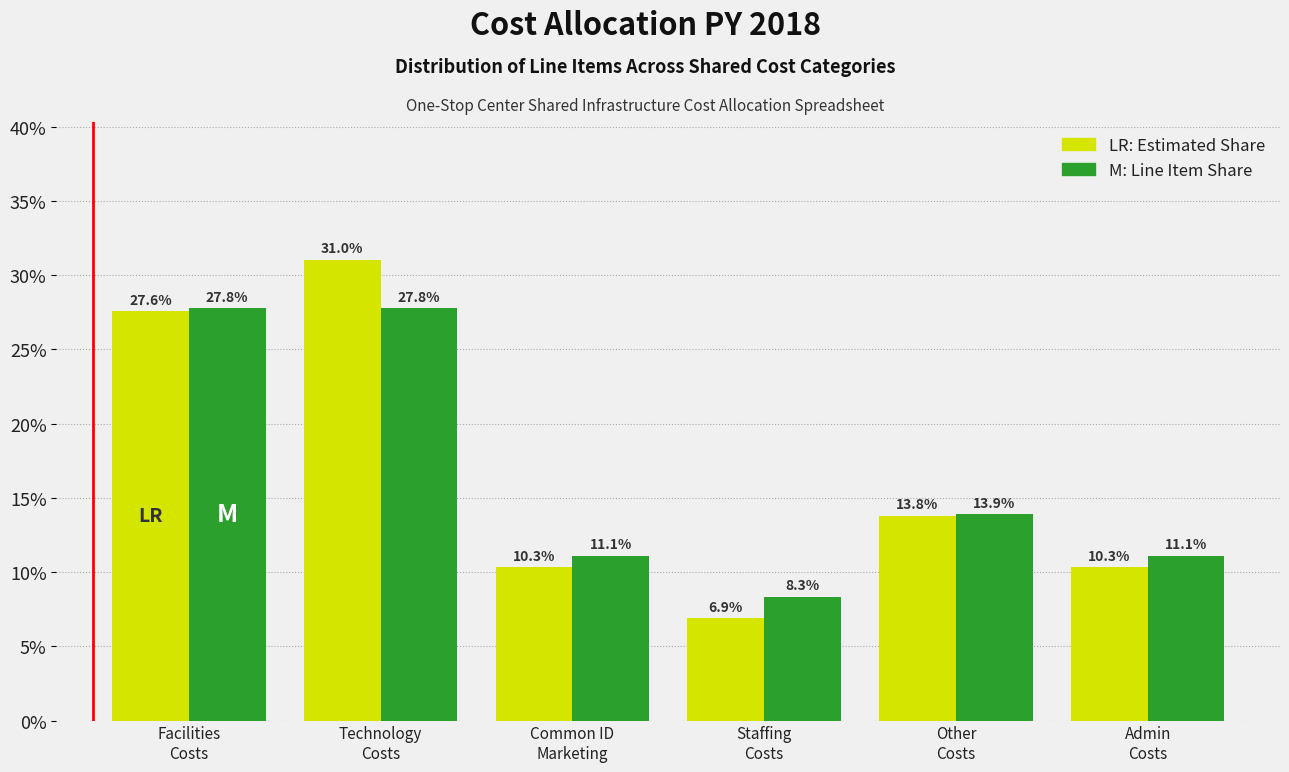

Reading left to right, extract all data points from this chart.

Estimated Share: 27.6	31.0	10.3	6.9	13.8	10.3
Line Item Share: 27.8	27.8	11.1	8.3	13.9	11.1